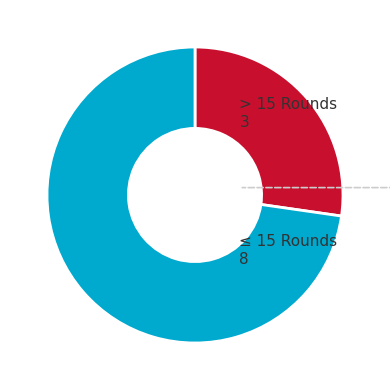

Which slice is the smallest?

> 15 Rounds